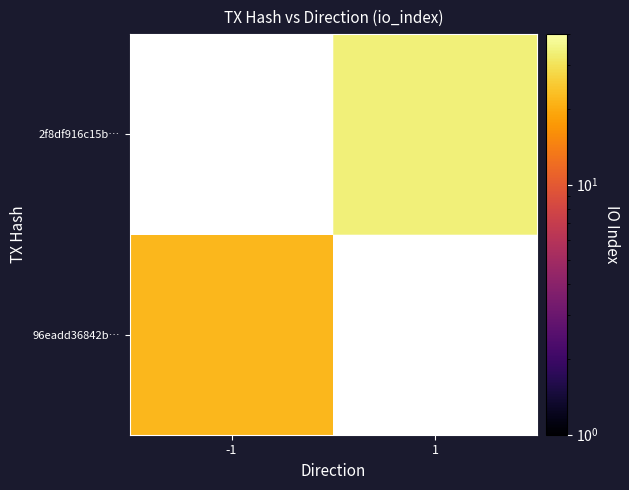

The 96eadd36842b… series shows 14.5 at -1. True or false?

False